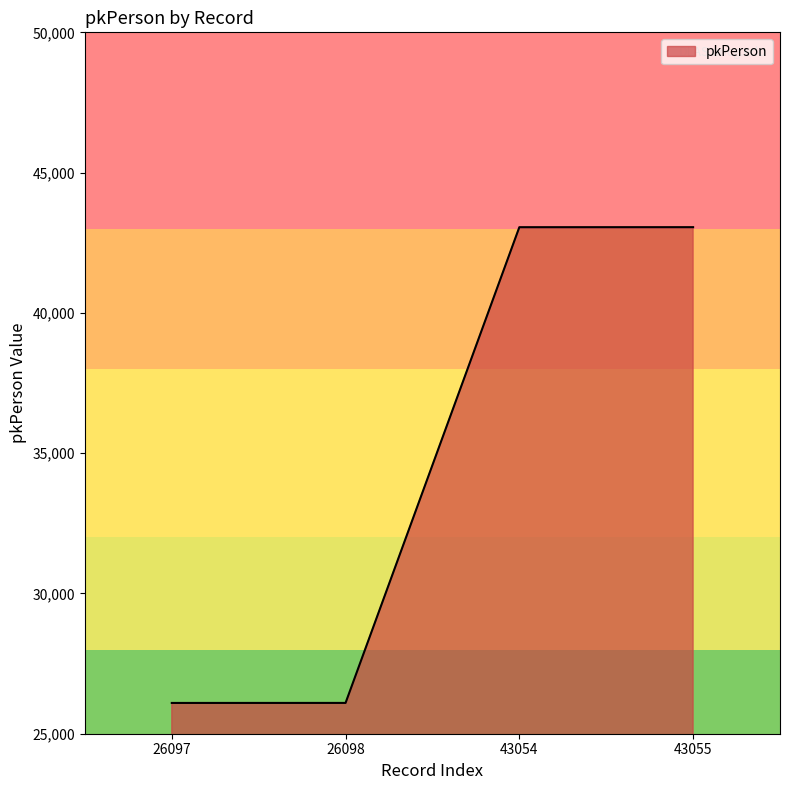

True or false: the data has more than 1 interior local peaks.

False